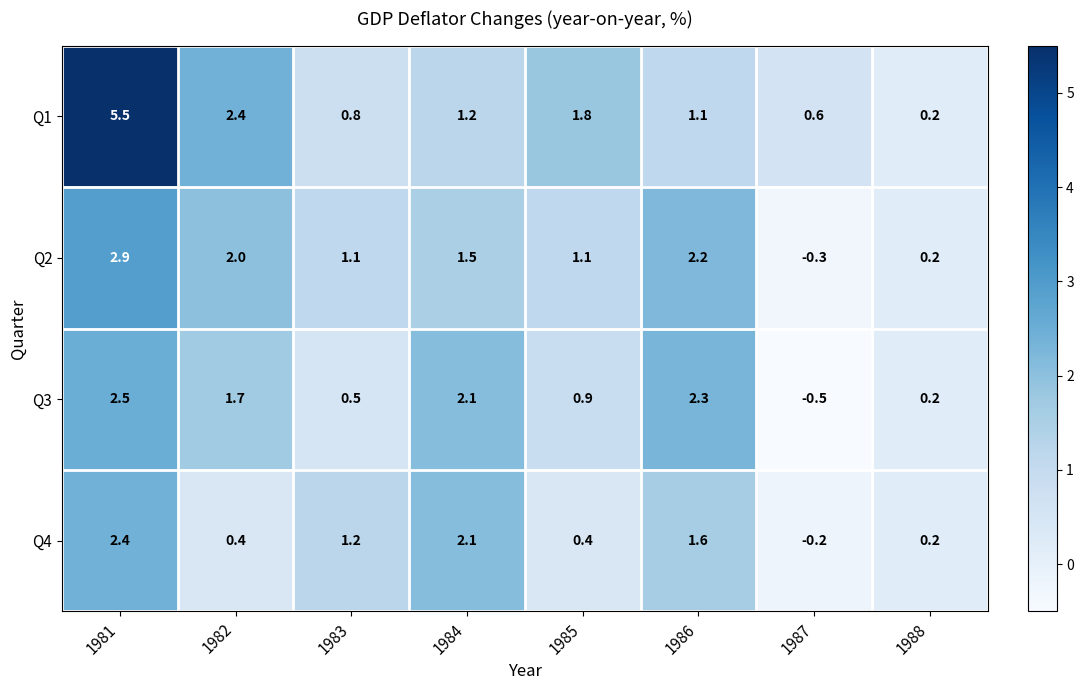

What is the average value of the Q2 series?

1.3